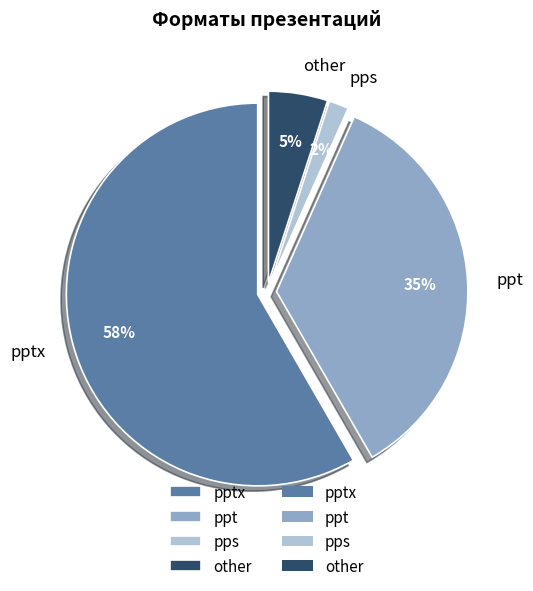

To the nearest percent, what is the average slice percentage?

25%